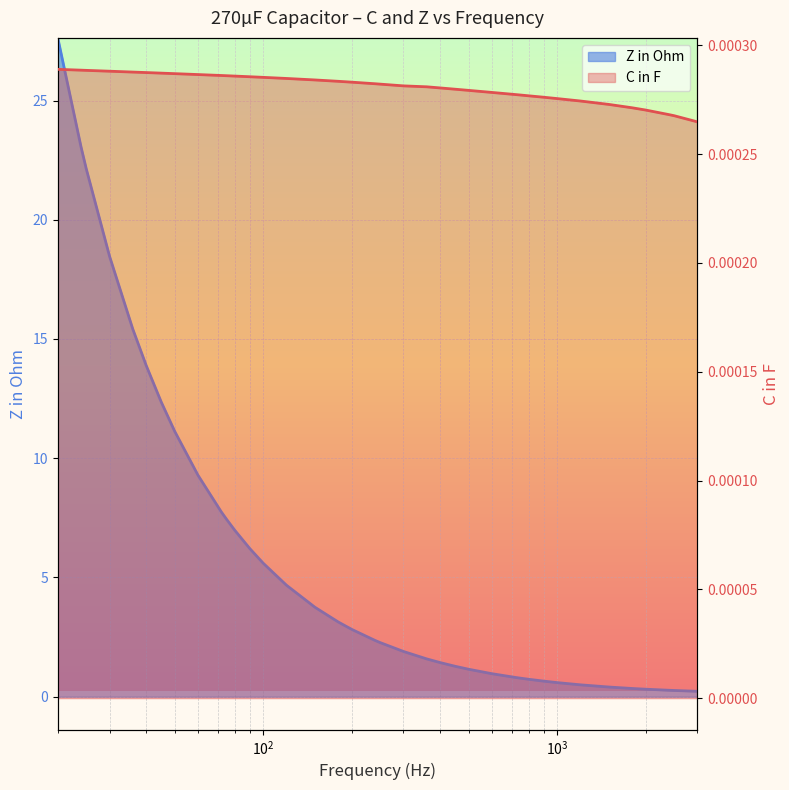

At how many categories does at least one series exceed 7?

11